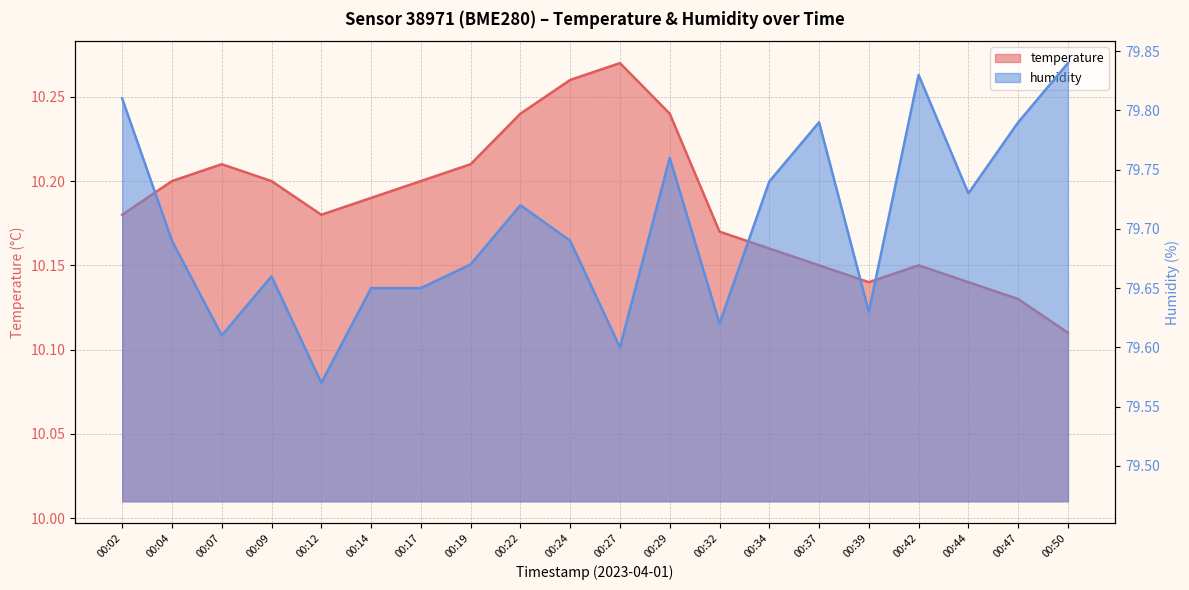

Where is temperature nearest to the value 10?

00:50